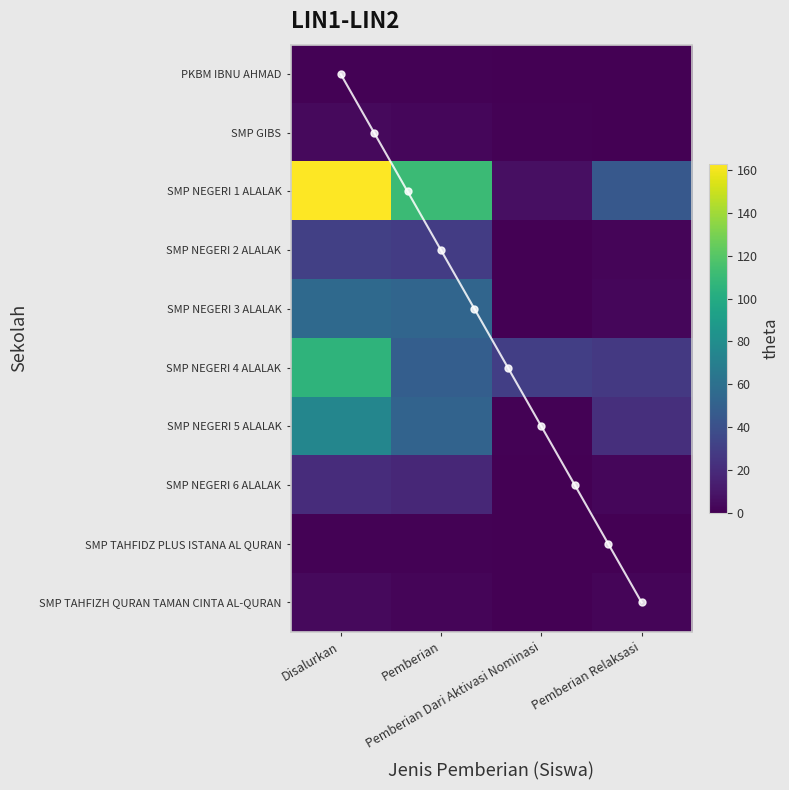

True or false: SMP TAHFIZH QURAN TAMAN CINTA AL-QURAN has a value of -2 at Pemberian Dari Aktivasi Nominasi.

False